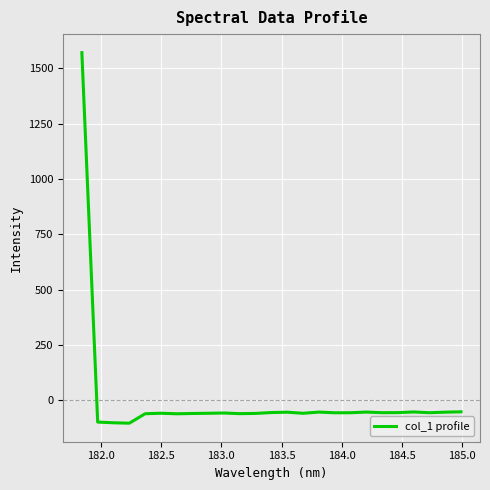

True or false: the data has more than 0 interior local peaks.

True